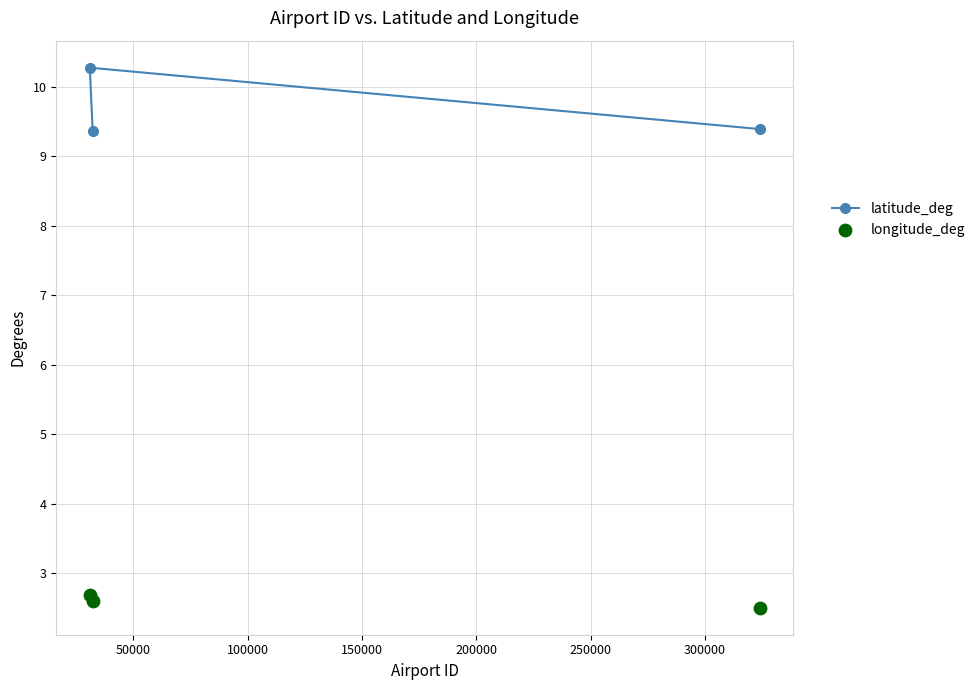

Which series has the largest total across all categories?

latitude_deg